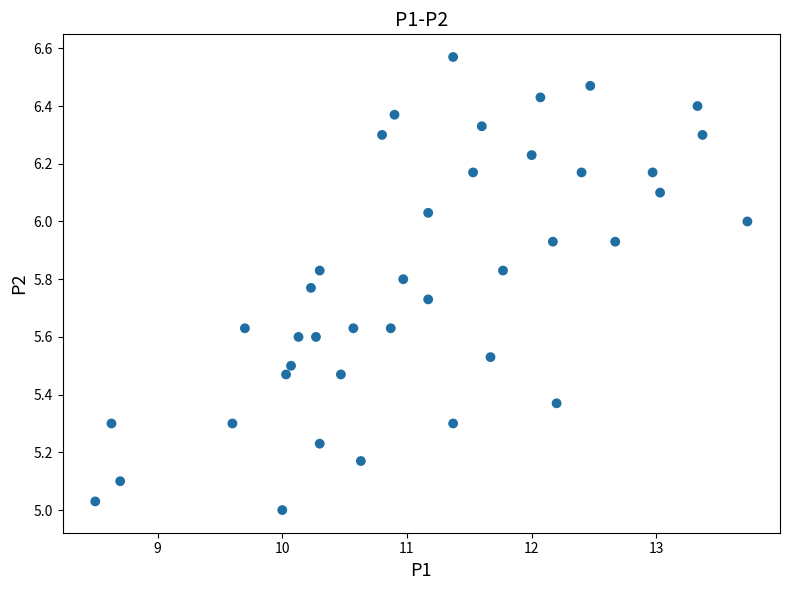

What is the range of Y values (max minus min)?

1.6